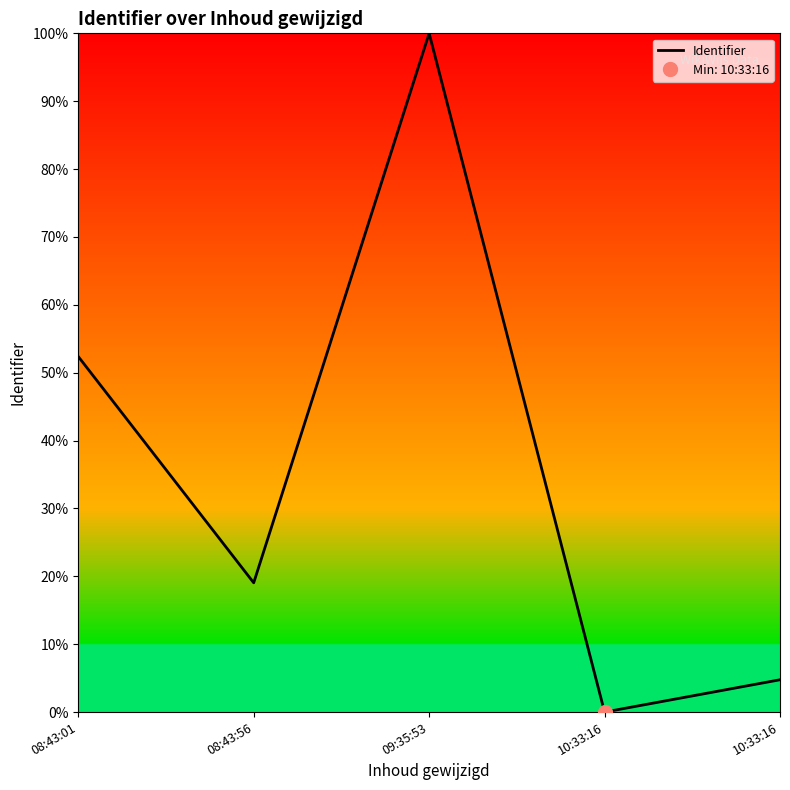

The chart shows a value of 6.8 at 08:43:56. True or false?

False